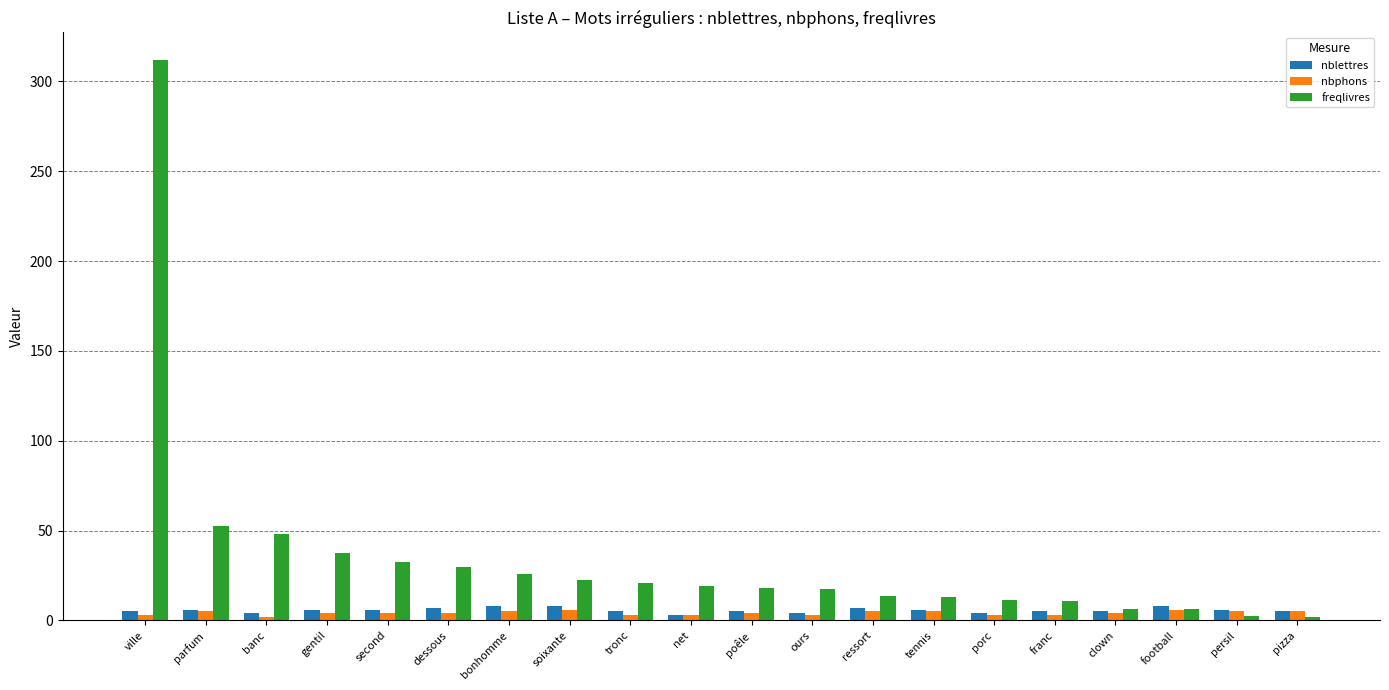

Is the value of nbphons at tennis greater than the value of nblettres at bonhomme?

No